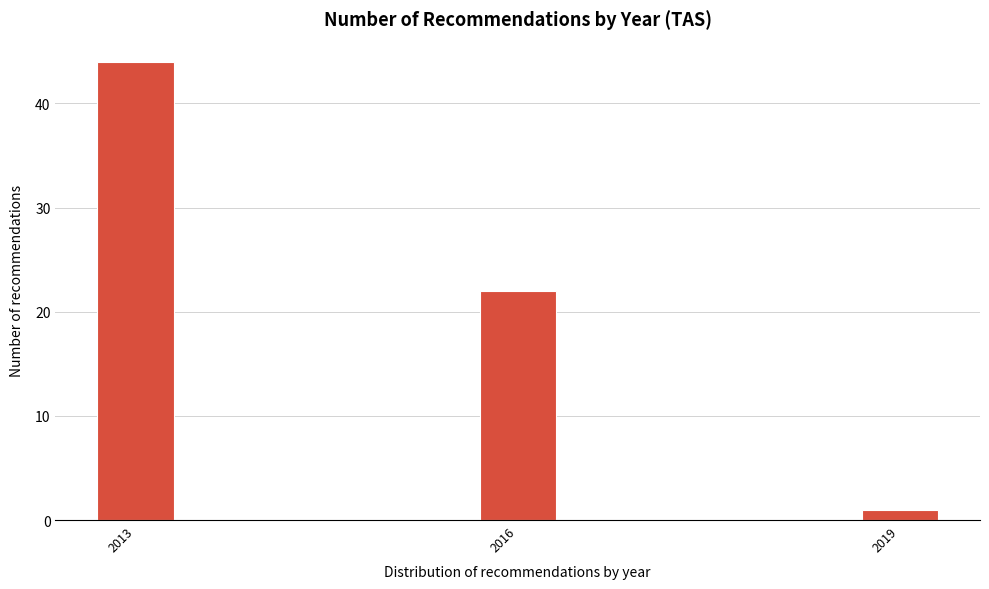

Reading left to right, list all the values displayed in this chart.

44	22	1